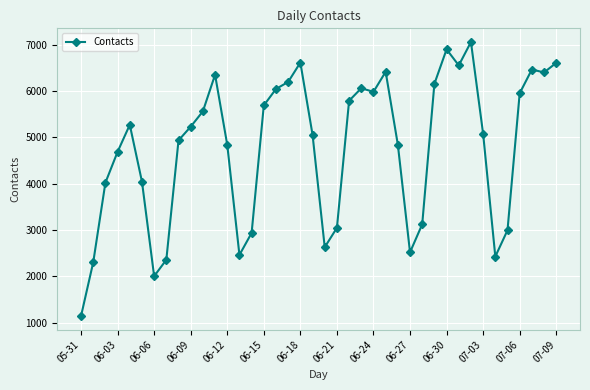

What is the value of the 21st point from the left?

2628